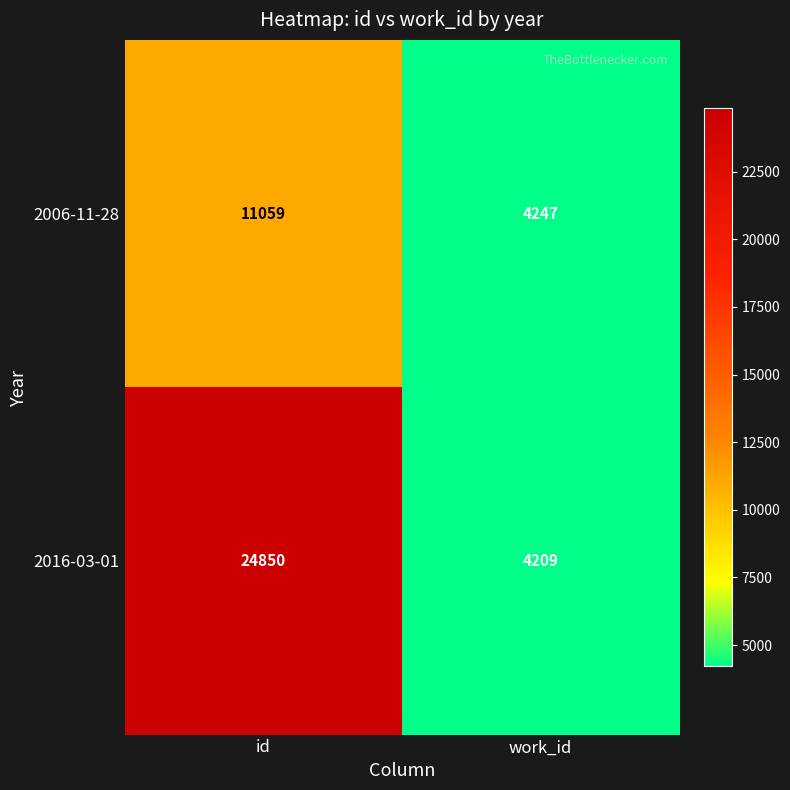

Rank the series by their average value, from highest to lowest.

2016-03-01, 2006-11-28